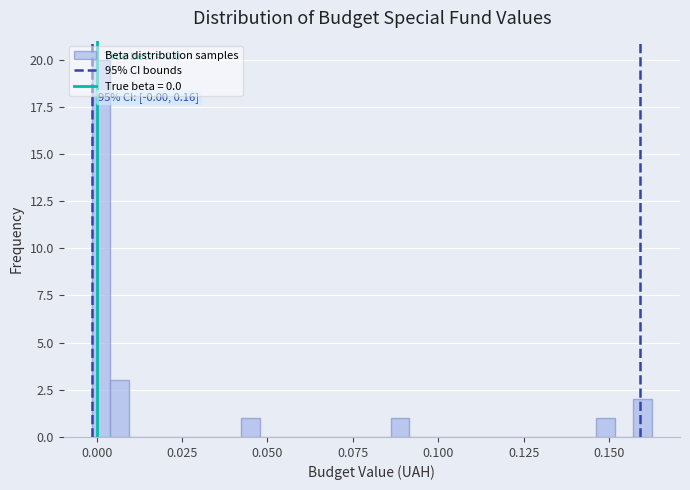

Around what value on the x-axis is the tallest bar? Give the approximate position of its centre, as read against the axis.

0.000